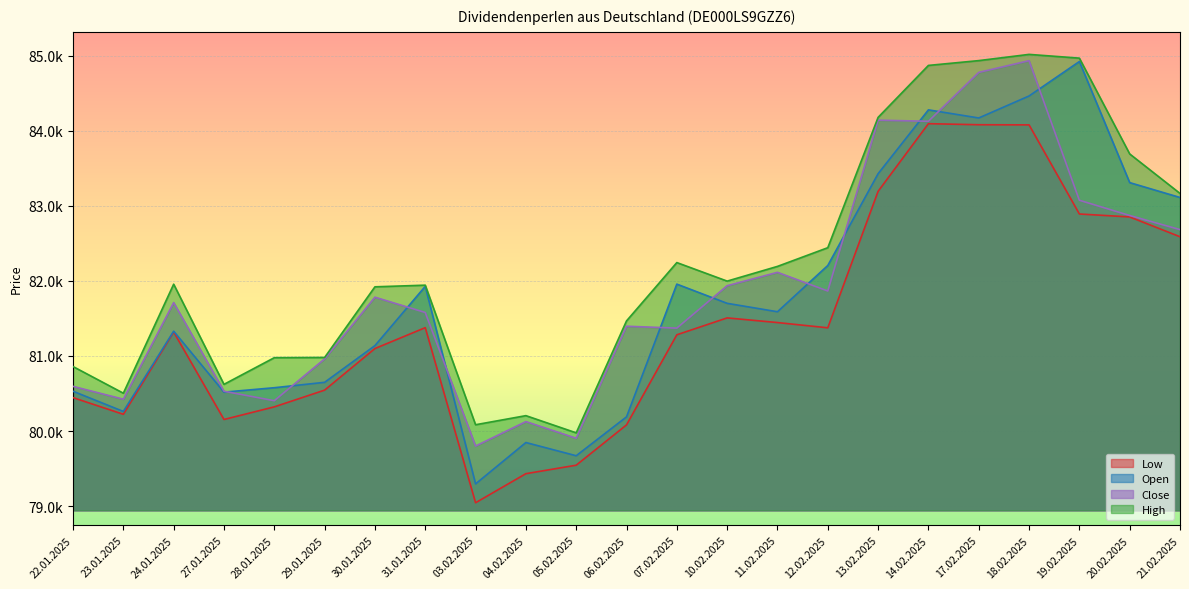

Reading left to right, what are all the values shown in this chart?

Open: 80530	80261	81330	80518	80577	80649	81138	81927	79296	79847	79671	80189	81957	81701	81589	82205	83428	84278	84170	84463	84922	83309	83111
High: 80859	80504	81956	80622	80977	80980	81921	81943	80084	80205	79976	81467	82244	81997	82193	82442	84178	84870	84934	85017	84967	83691	83165
Low: 80445	80223	81319	80154	80322	80545	81099	81377	79045	79432	79545	80082	81282	81507	81445	81375	83193	84094	84080	84078	82891	82852	82588
Close: 80595	80424	81711	80530	80404	80961	81783	81579	79800	80126	79904	81396	81371	81936	82114	81865	84141	84126	84777	84933	83074	82871	82683